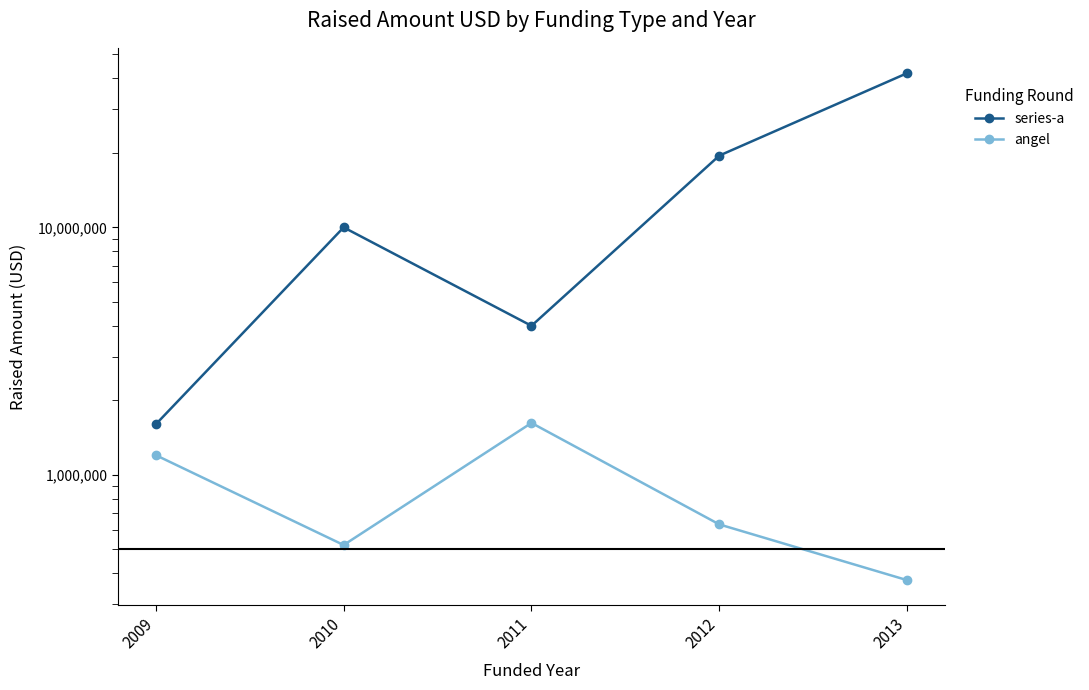

Which category has the highest value across all series?

2013